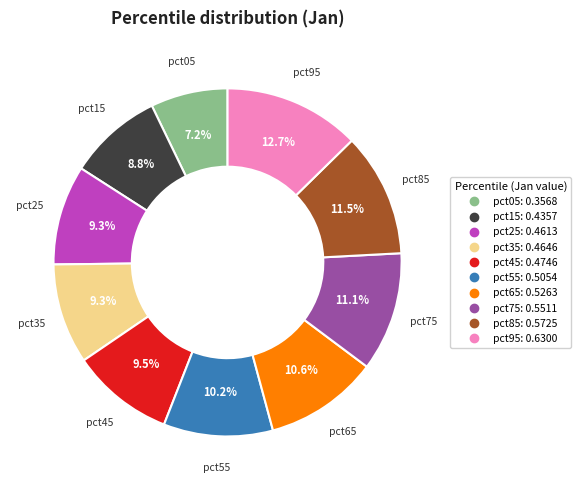

What percentage is NOT represented by pct55?

89.8%